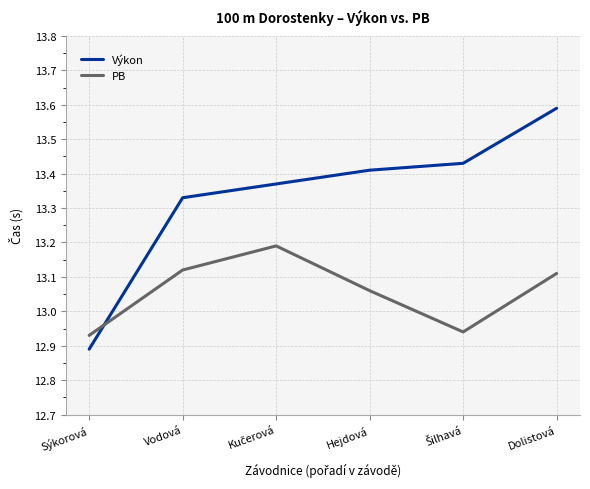

The value of PB at Vodová is 22.3. True or false?

False